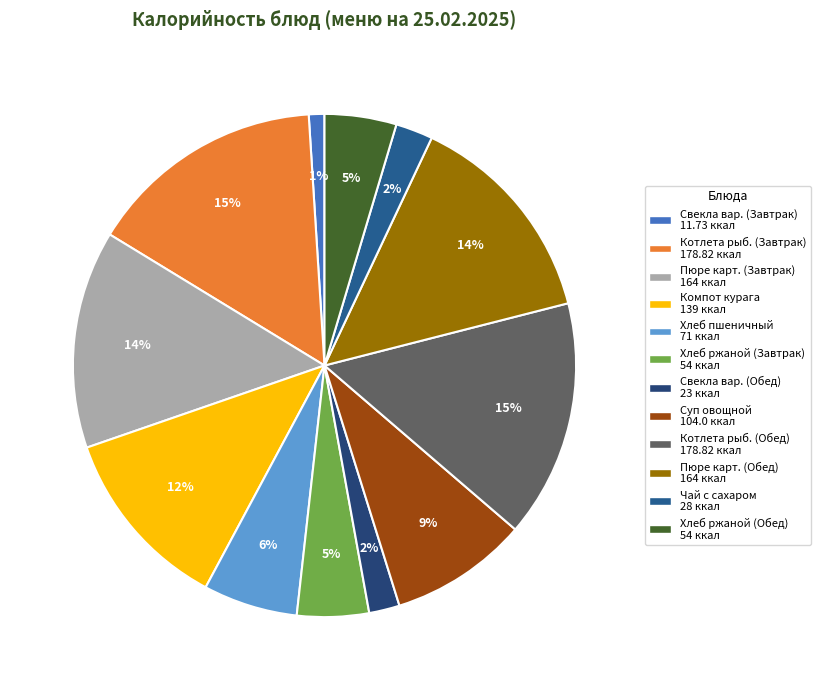

How many slices are in this pie chart?

12